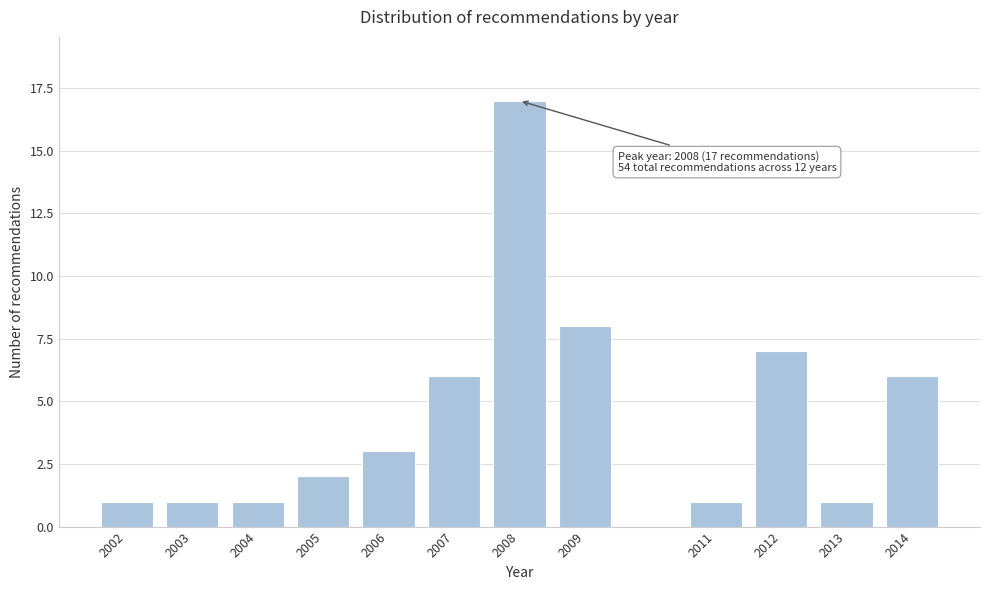

Reading right to left, list all the values displayed in this chart.

2014=6	2013=1	2012=7	2011=1	2009=8	2008=17	2007=6	2006=3	2005=2	2004=1	2003=1	2002=1